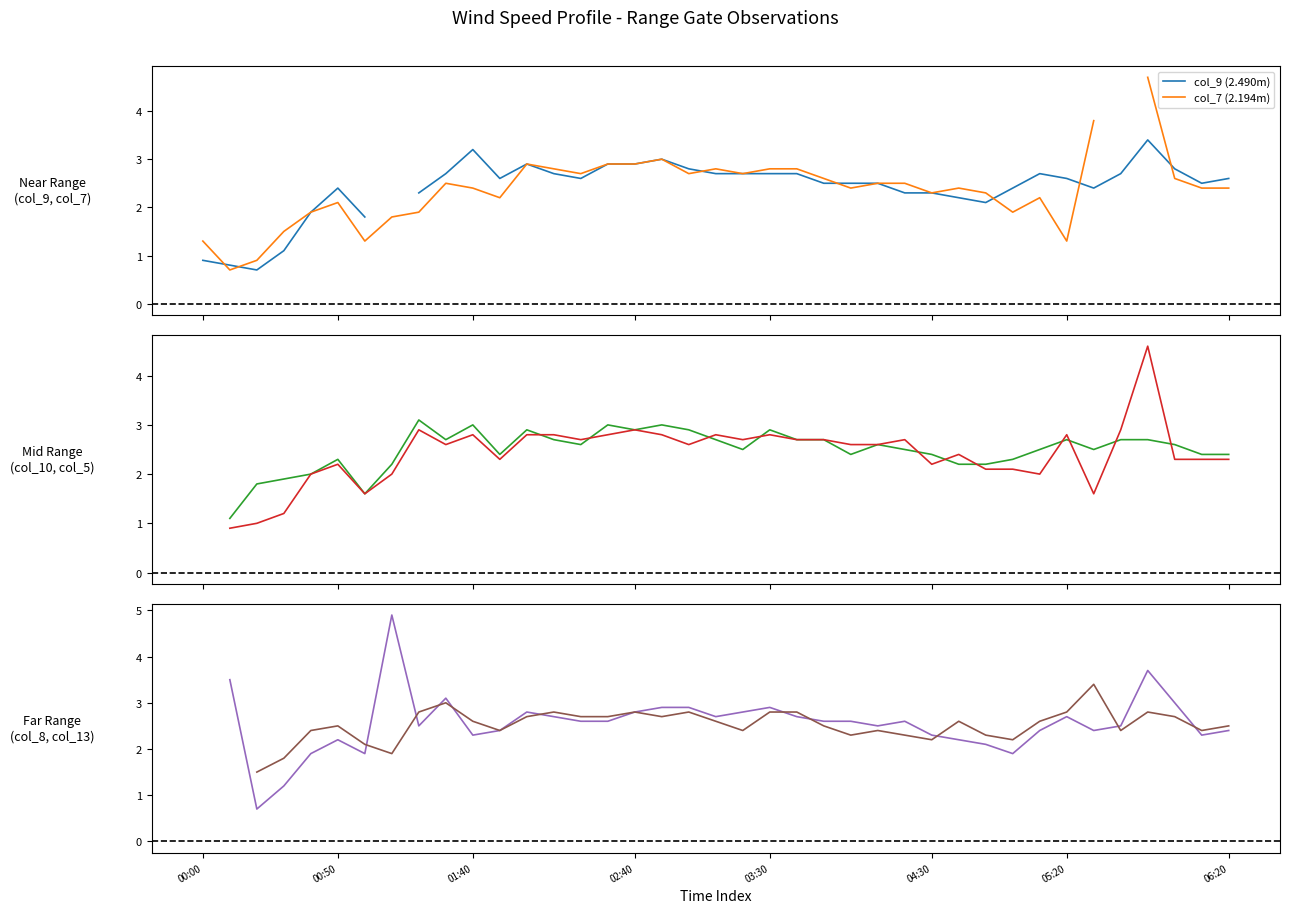

How many values in the col_7 (2.194m) series are below 2?

10